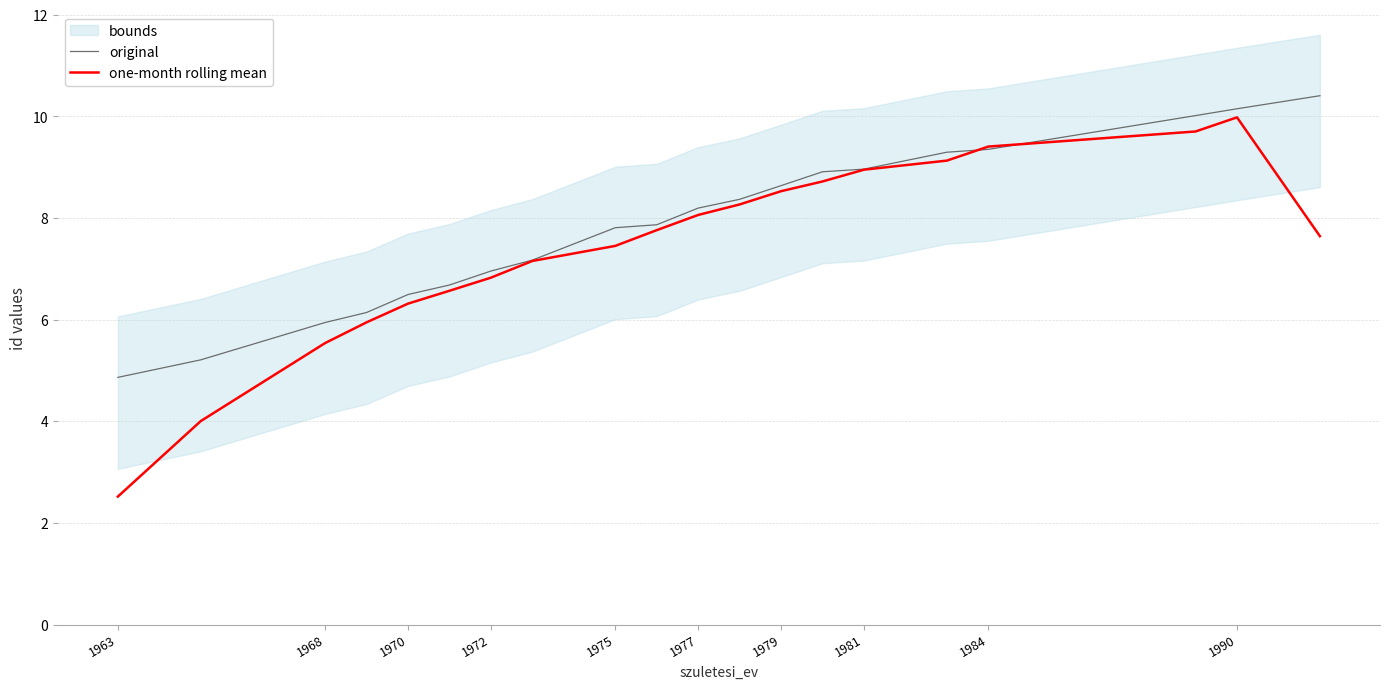

Rank the series at 1977 from lowest to highest value.

one-month rolling mean, original